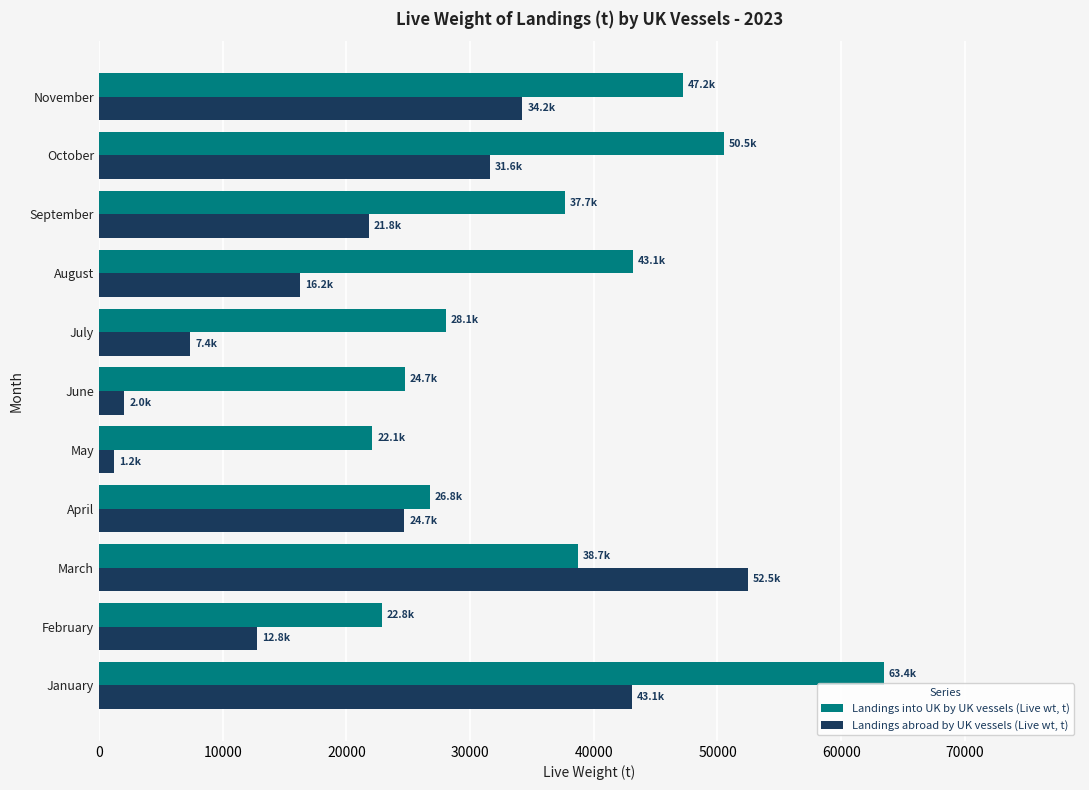

Which series has the widest spread of values?

Landings abroad by UK vessels (Live wt, t)